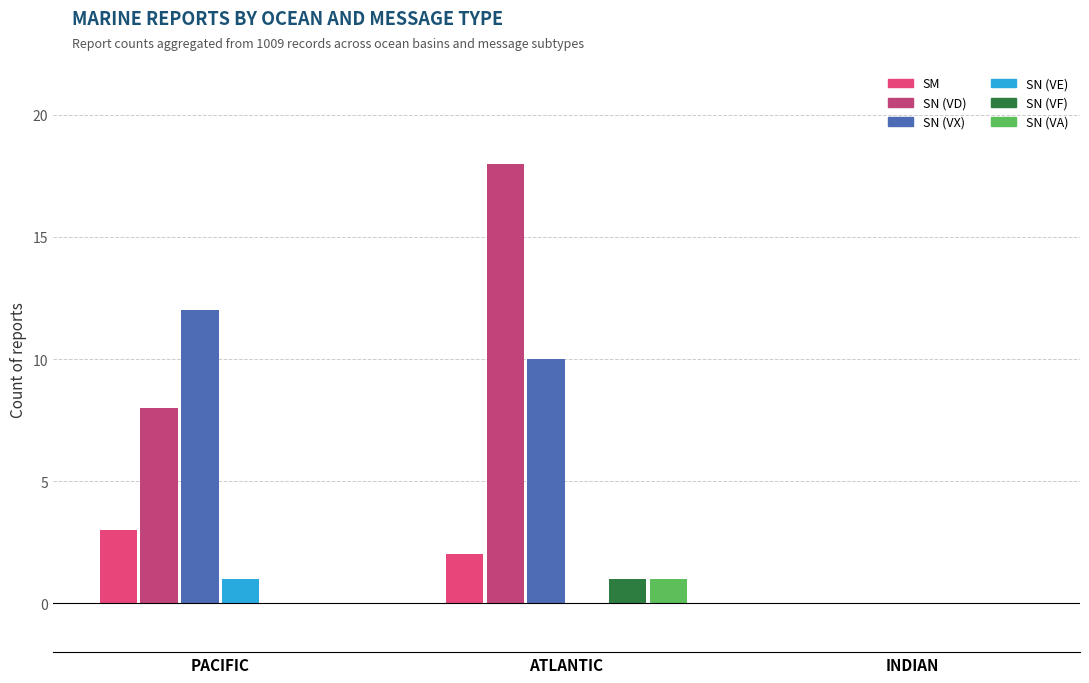

Which series changed the most between ATLANTIC and INDIAN?

SN (VD)